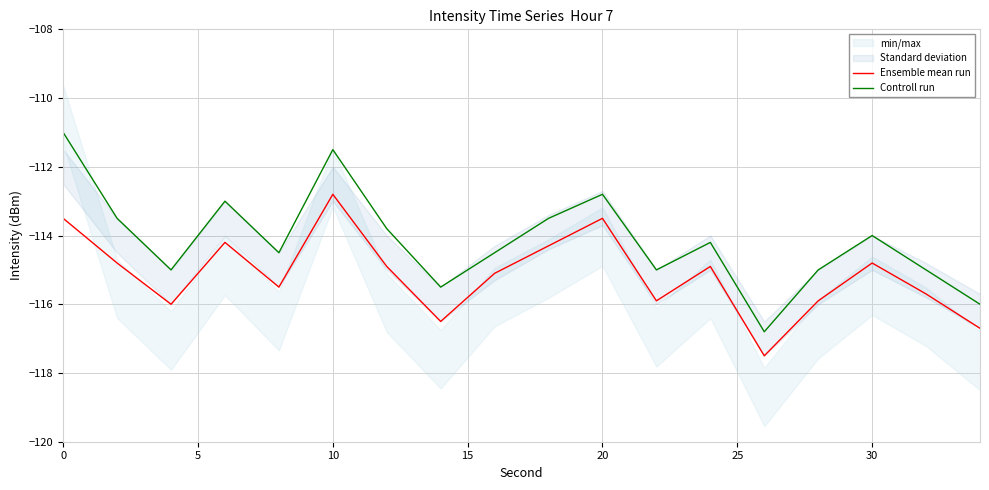

True or false: Controll run and Ensemble mean run intersect in this chart.

False